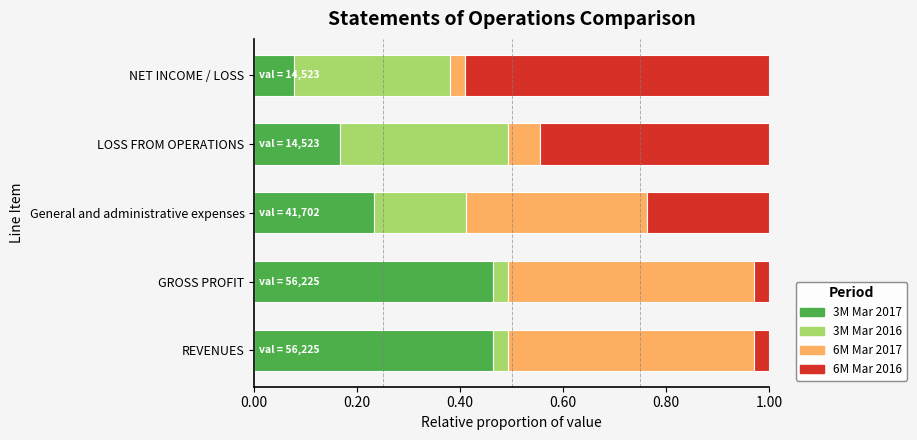

What is the sum of the 3M Mar 2017 values at General and administrative expenses and REVENUES?

0.7